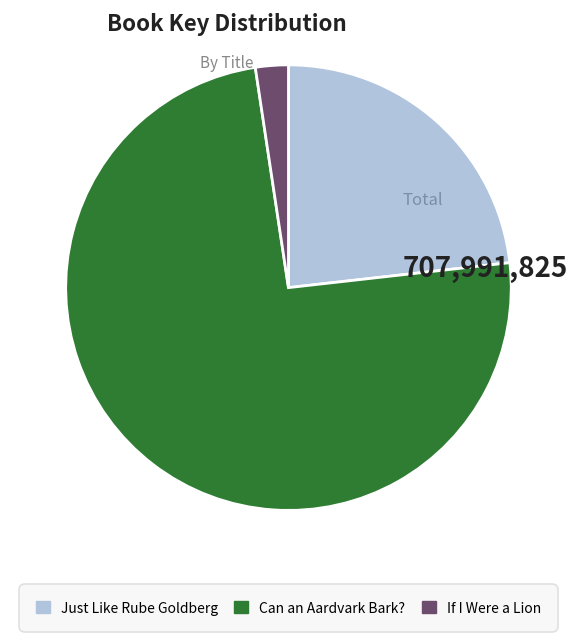

Between Just Like Rube Goldberg and If I Were a Lion, which is larger?

Just Like Rube Goldberg